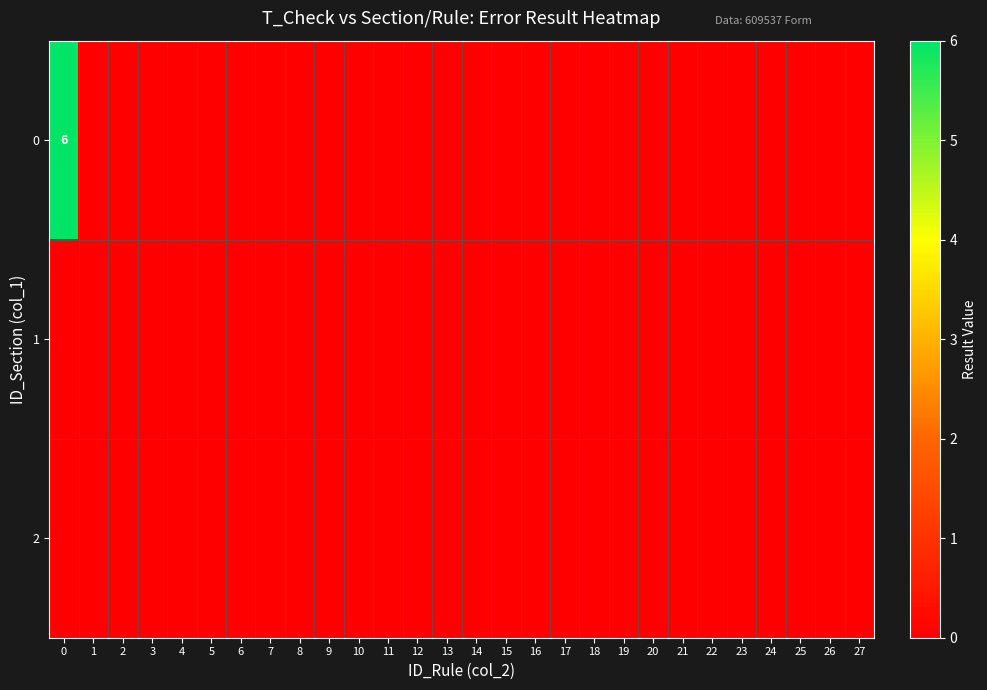

Rank the series at 5 from lowest to highest value.

0, 1, 2